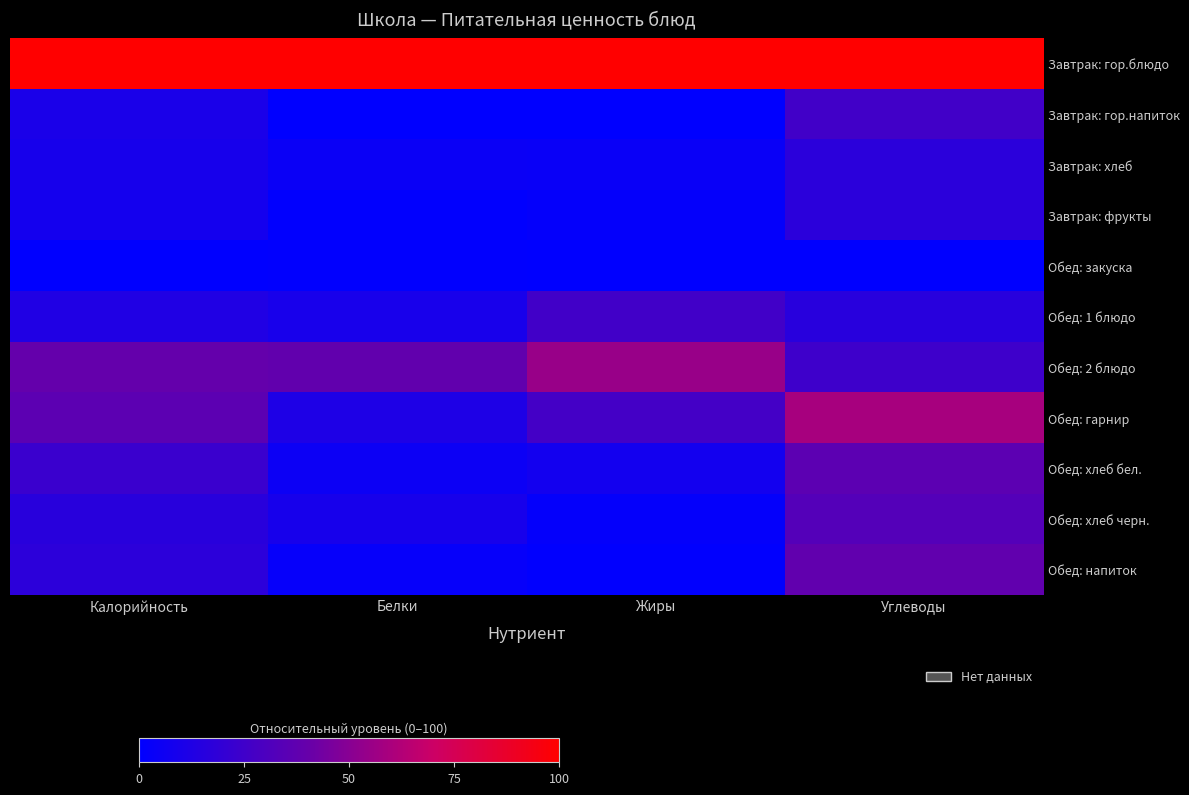

Reading left to right, transcribe all the data shown in this chart.

Завтрак: гор.блюдо: Калорийность=100.0	Белки=100.0	Жиры=100.0	Углеводы=100.0
Завтрак: гор.напиток: Калорийность=10.2	Белки=0.0	Жиры=0.2	Углеводы=25.7
Завтрак: хлеб: Калорийность=9.3	Белки=4.1	Жиры=3.7	Углеводы=16.9
Завтрак: фрукты: Калорийность=8.1	Белки=0.5	Жиры=1.9	Углеводы=17.0
Обед: закуска: Калорийность=0.0	Белки=0.6	Жиры=0.0	Углеводы=0.0
Обед: 1 блюдо: Калорийность=12.8	Белки=9.4	Жиры=26.0	Углеводы=15.8
Обед: 2 блюдо: Калорийность=39.1	Белки=38.6	Жиры=54.9	Углеводы=24.2
Обед: гарнир: Калорийность=36.0	Белки=11.9	Жиры=26.8	Углеводы=59.1
Обед: хлеб бел.: Калорийность=22.7	Белки=5.1	Жиры=7.6	Углеводы=36.0
Обед: хлеб черн.: Калорийность=16.2	Белки=9.1	Жиры=1.9	Углеводы=33.1
Обед: напиток: Калорийность=17.3	Белки=2.7	Жиры=0.8	Углеводы=38.1